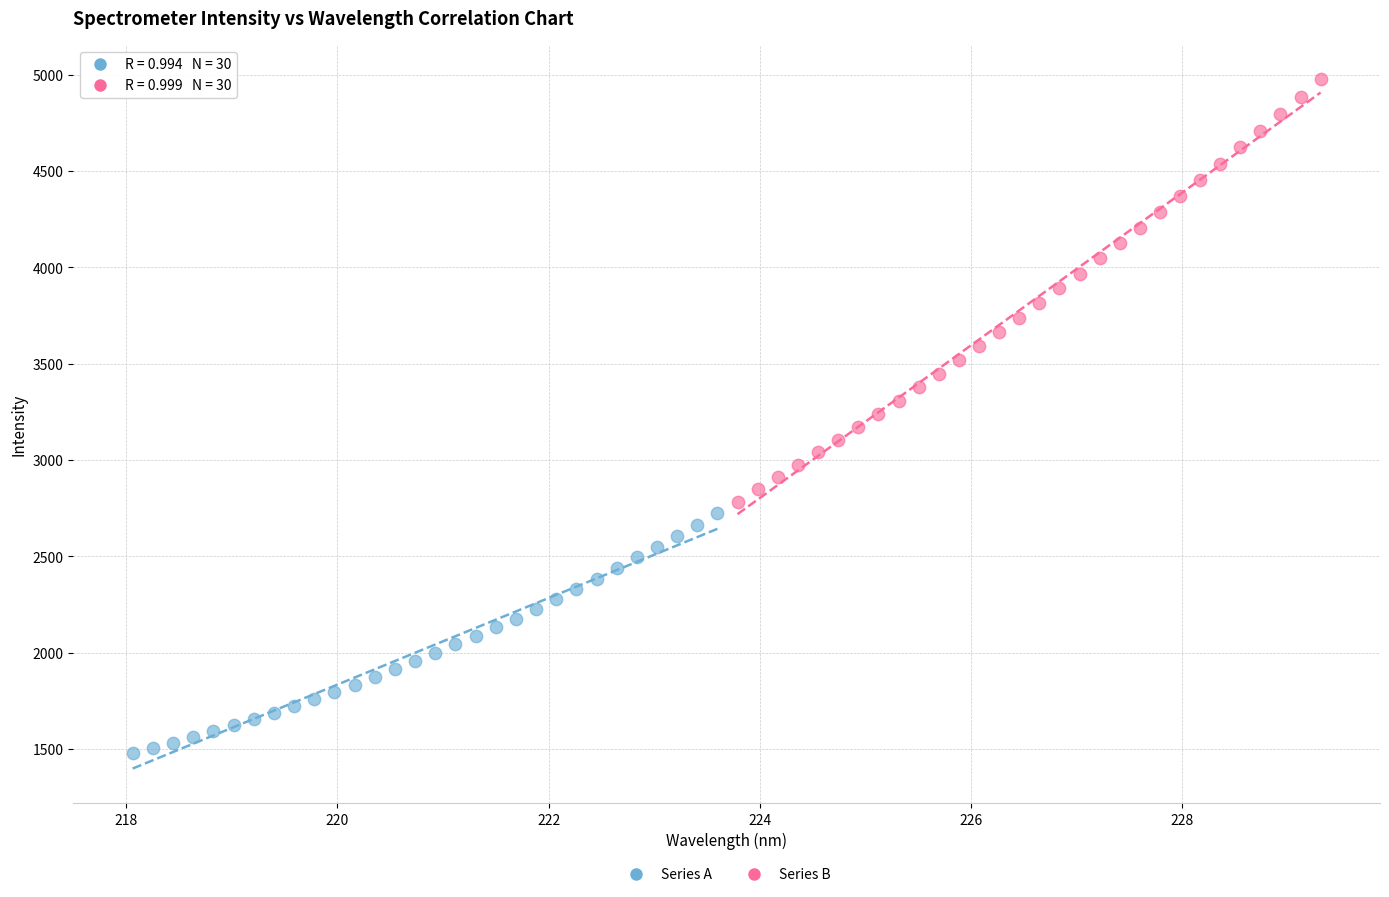

Which series reaches the maximum Y coordinate?

Series B